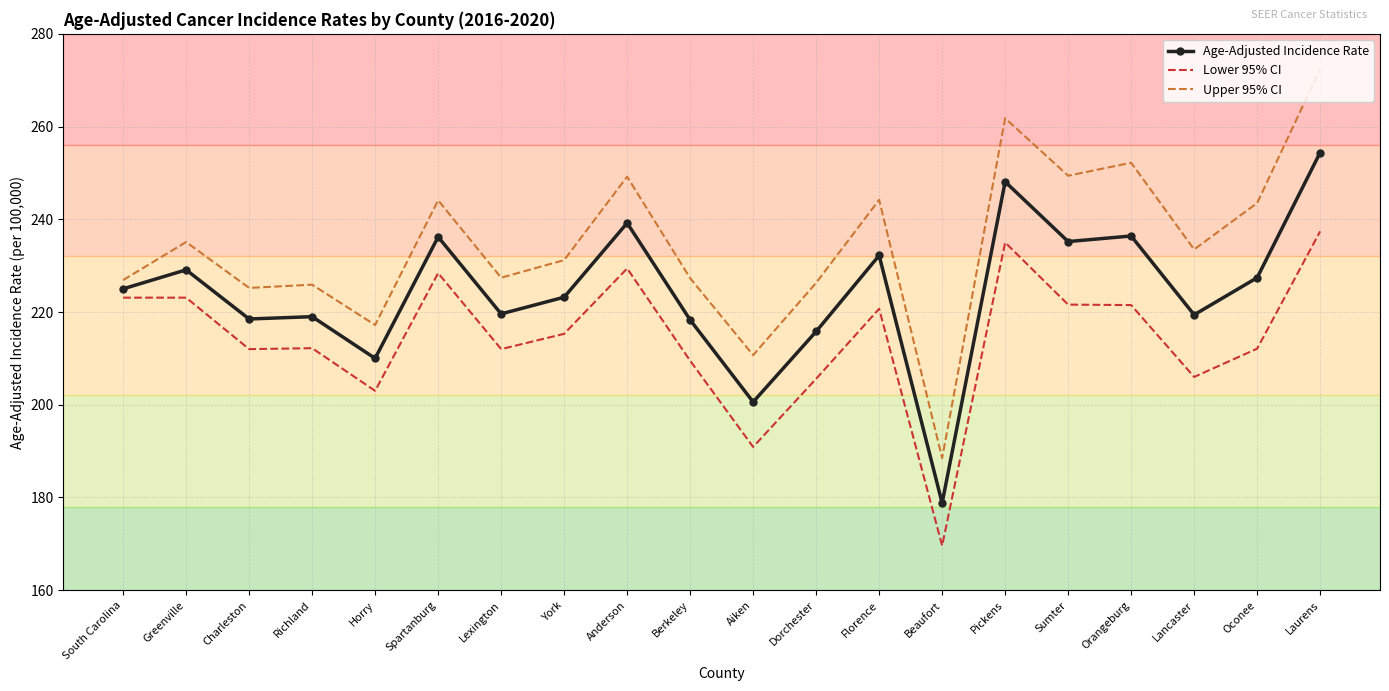

Between Pickens and Laurens, which series saw the biggest shift?

Upper 95% CI